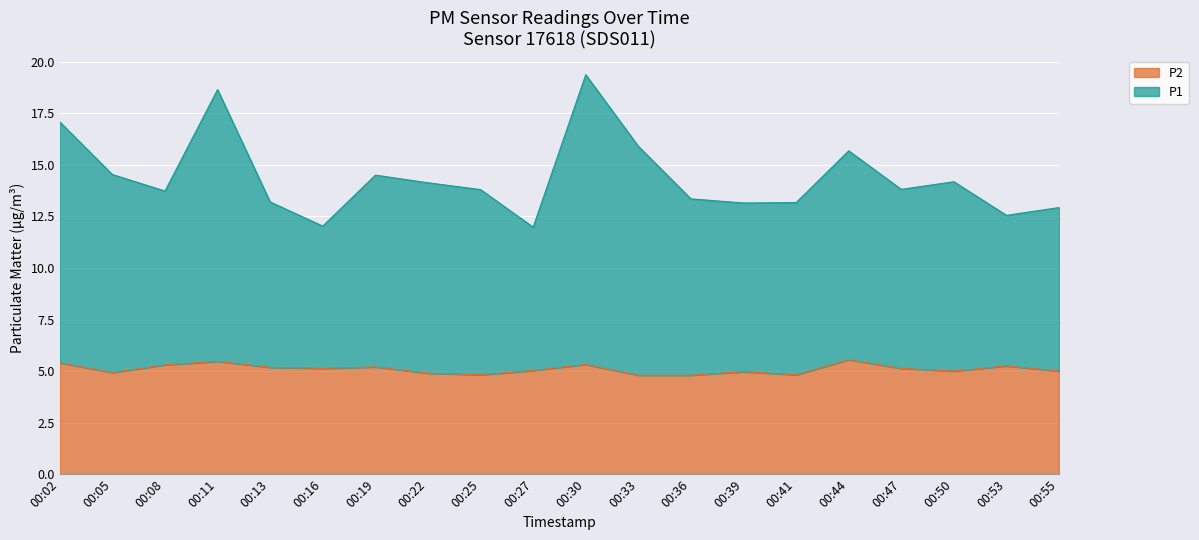

True or false: P1 and P2 intersect in this chart.

False